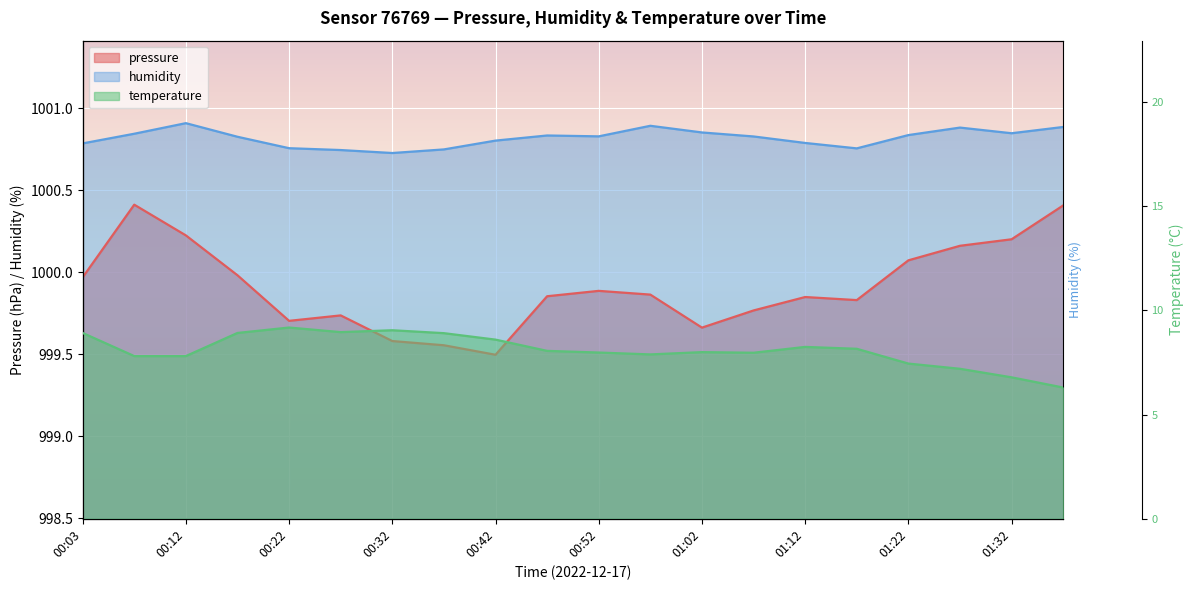

What is the difference between the temperature values at 00:03 and 00:12?

1.1